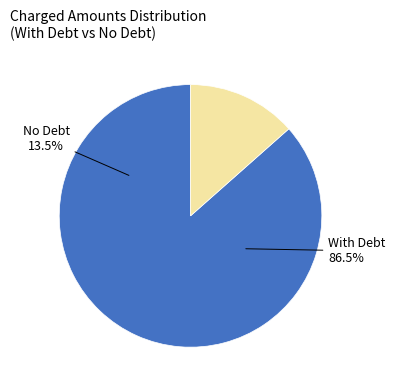

The 15 slice represents 1% of the pie. True or false?

False